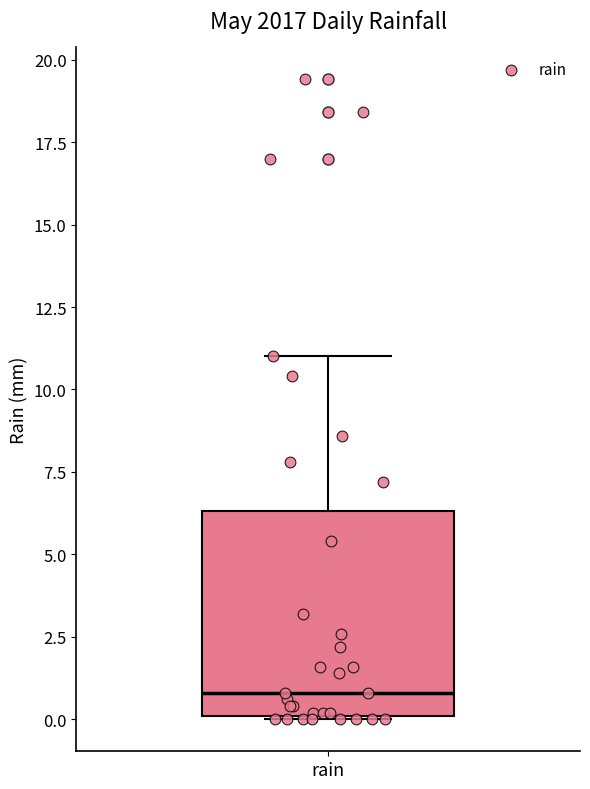

Transcribe this box plot: give where the median line is, the range the box spans, and where the two whiskers end, as read against the y-axis. The values are not printed on the chart, so give them approximately, as read against the axis.

median 1.0, box 0.0 to 6.5, whiskers 0.0 to 11.0